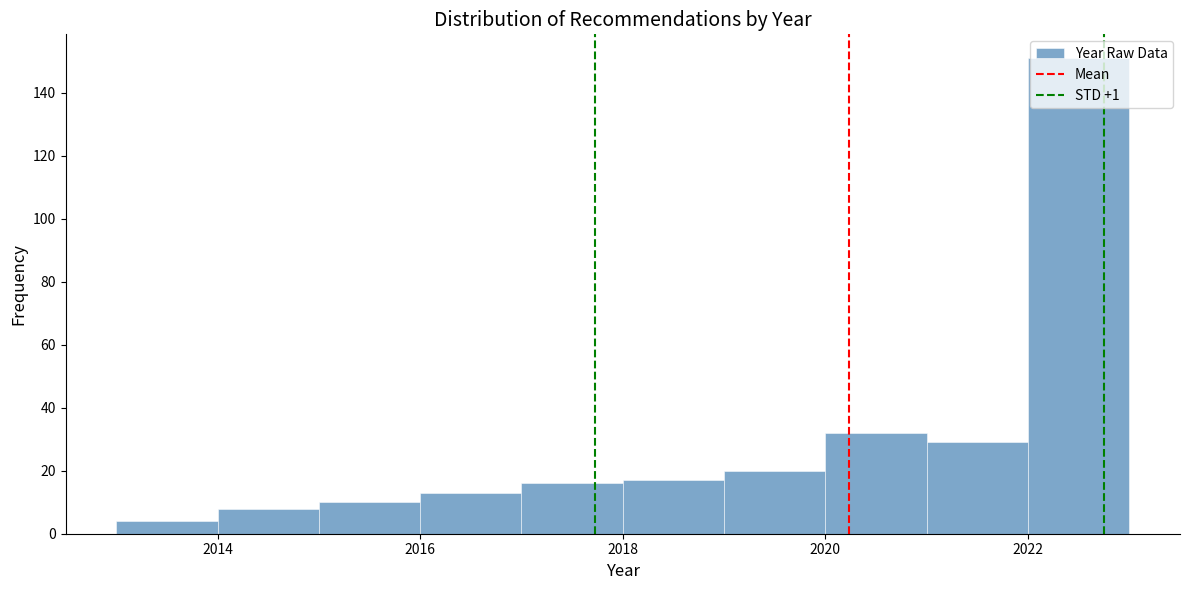

What is the height of the bar covering 2022 to 2023 on the x-axis? The values are not printed on the chart, so give them approximately, as read against the axis.

152